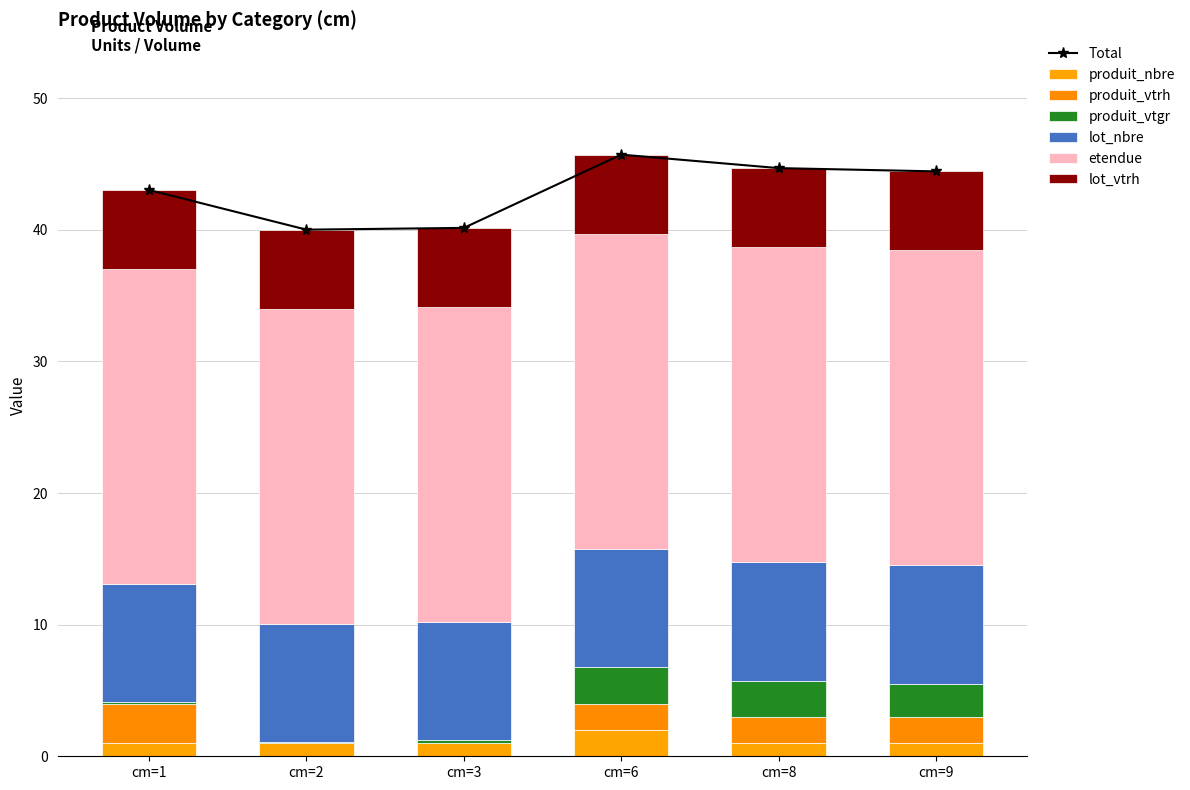

How many produit_vtrh values are between 0 and 2?

5